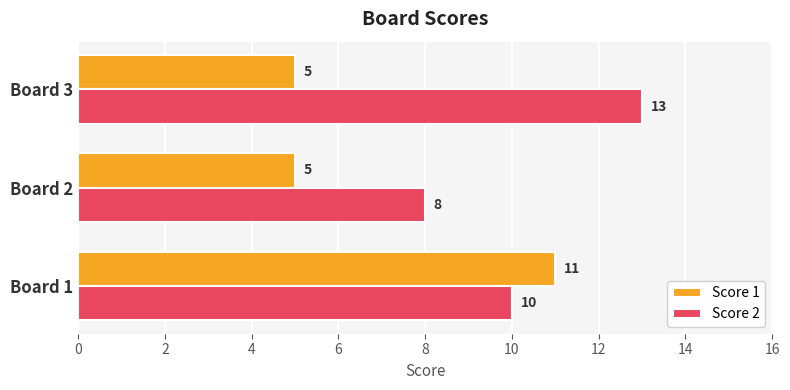

How many Score 2 values are between 8 and 13?

3